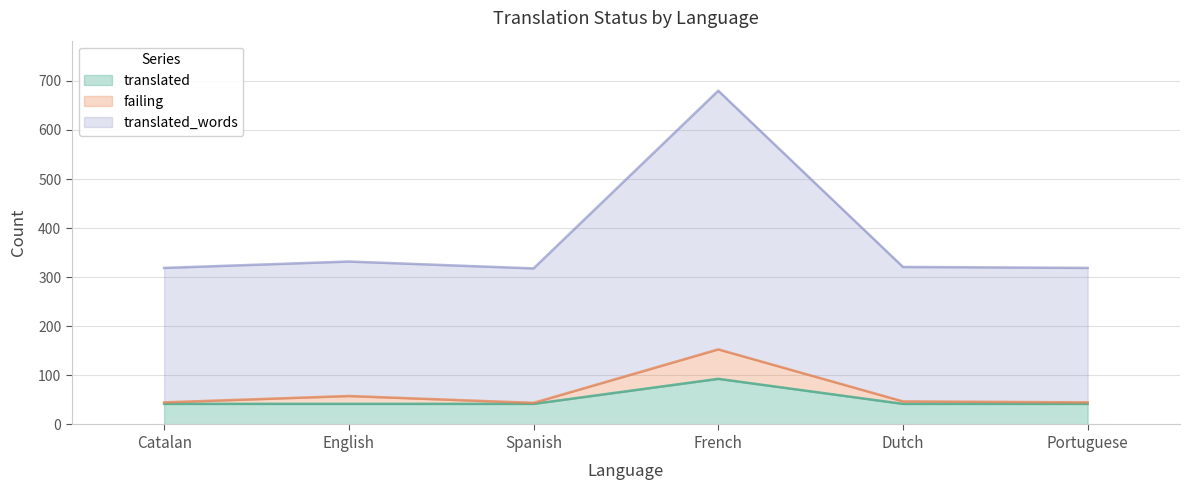

Rank the series at French from lowest to highest value.

translated, failing, translated_words